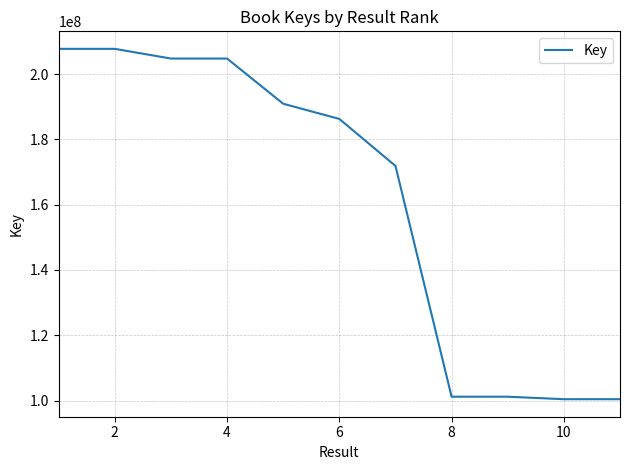

What is the difference between the maximum and minimum values?

107363677